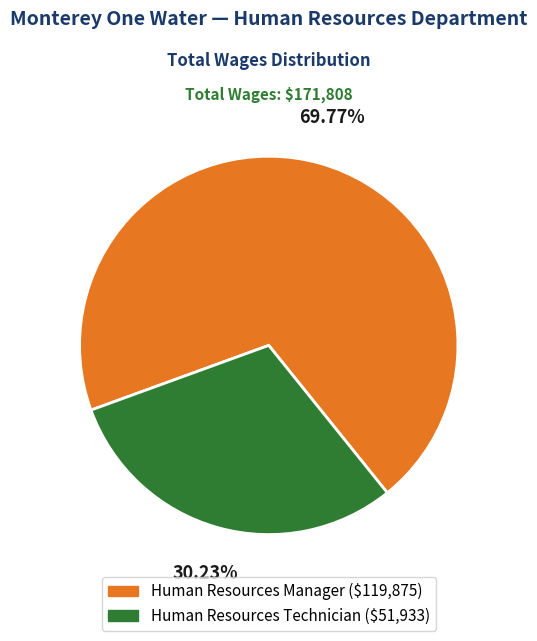

What is the ratio of the value at Human Resources Technician to the value at Human Resources Manager?

0.4